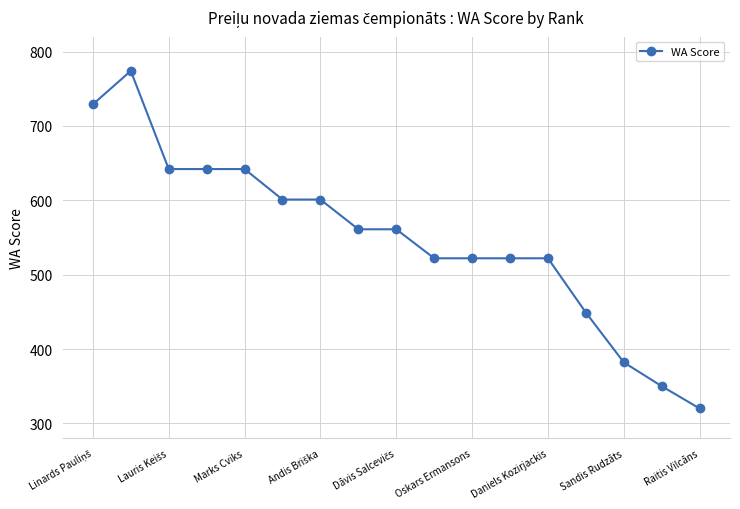

What is the maximum value shown in the chart?

774